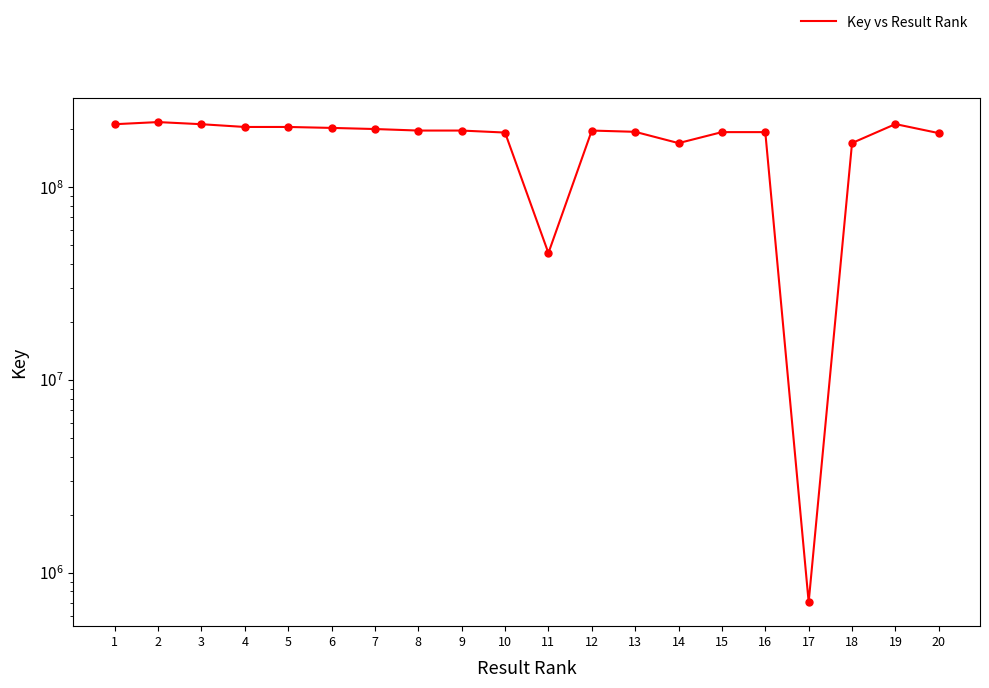

Between 8 and 10, which is larger?

8